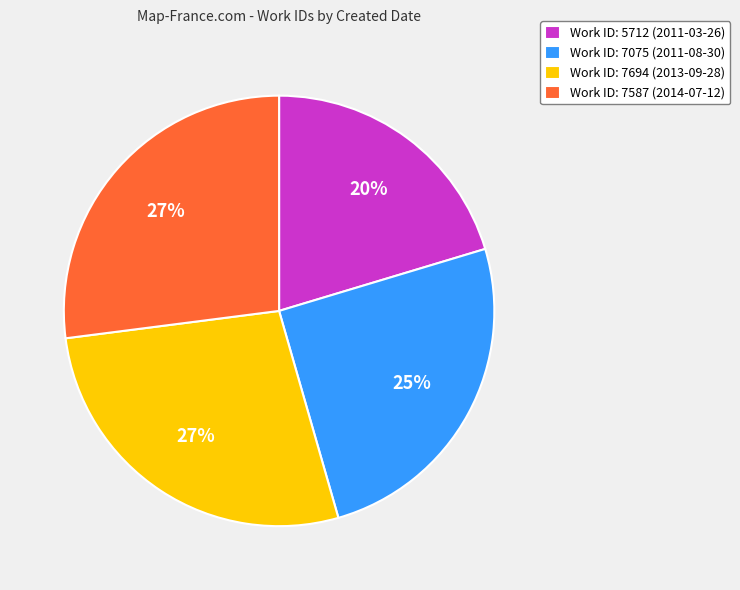

Is the sum of Work ID: 5712 (2011-03-26) and Work ID: 7694 (2013-09-28) greater than half?

No